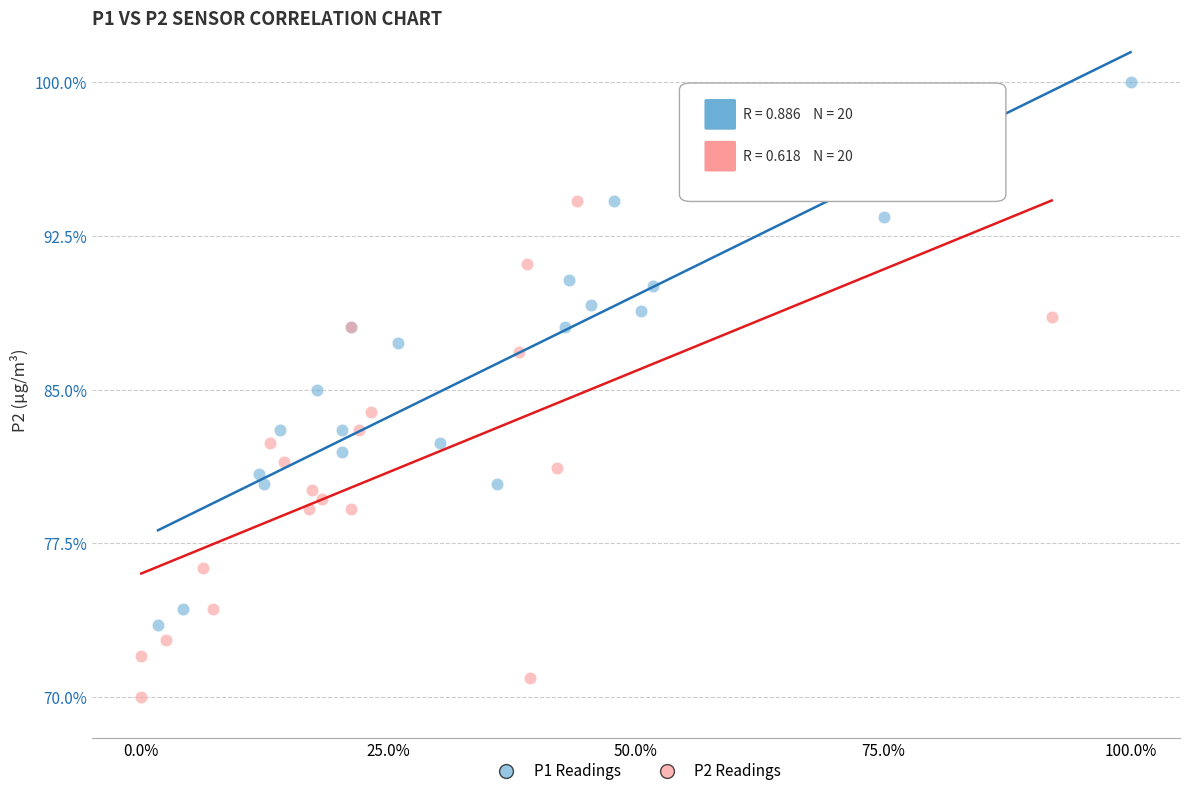

Which series reaches the minimum Y coordinate?

P2 Readings